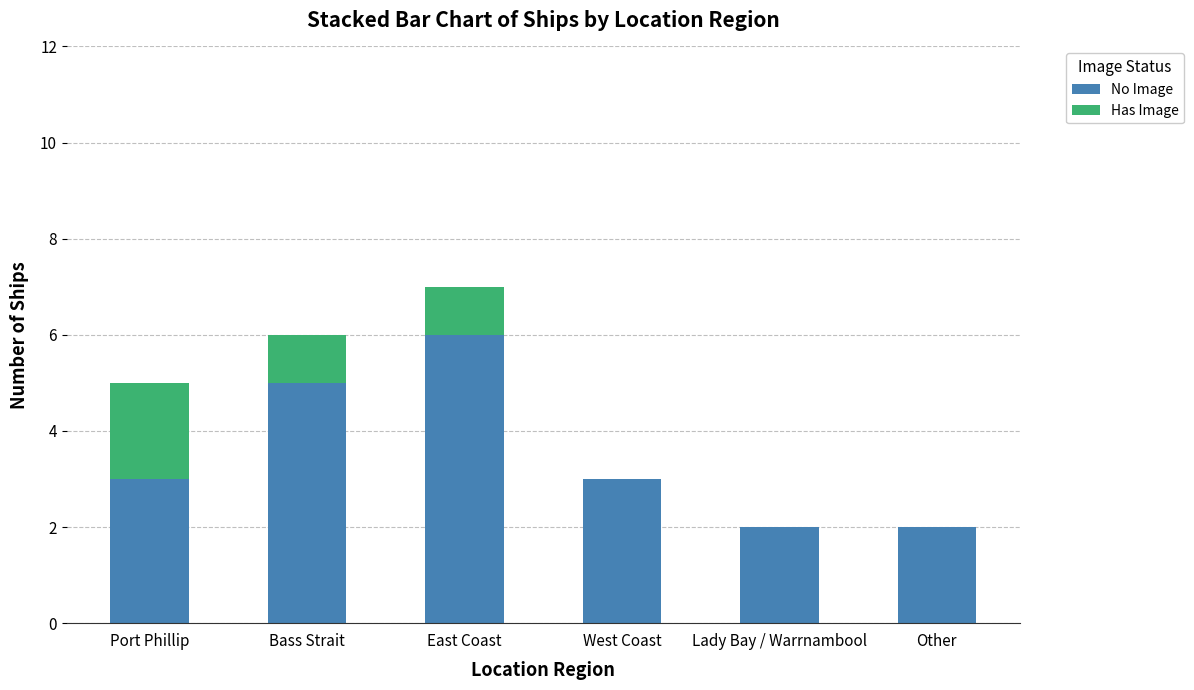

What value does the No Image series have at West Coast?

3